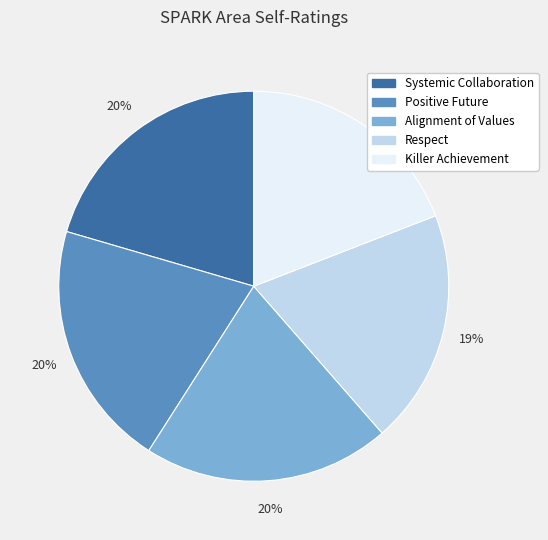

True or false: Systemic Collaboration accounts for 20% of the total.

True